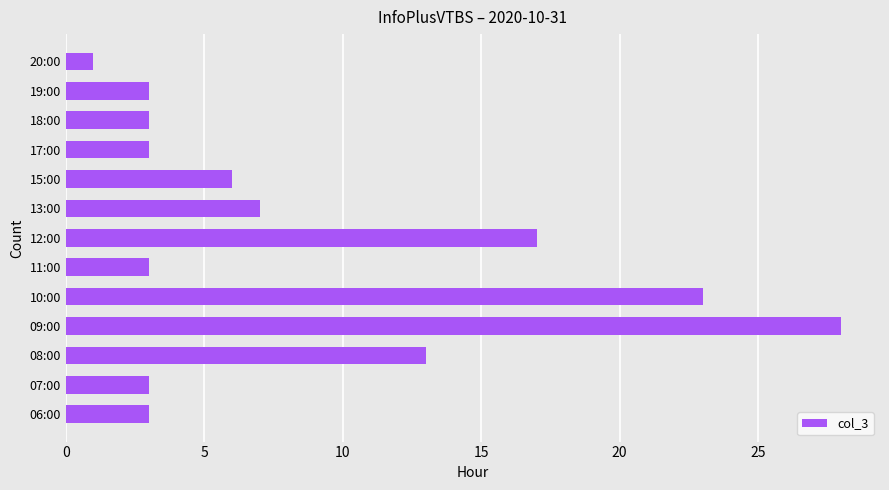

Does the chart contain any negative values?

No